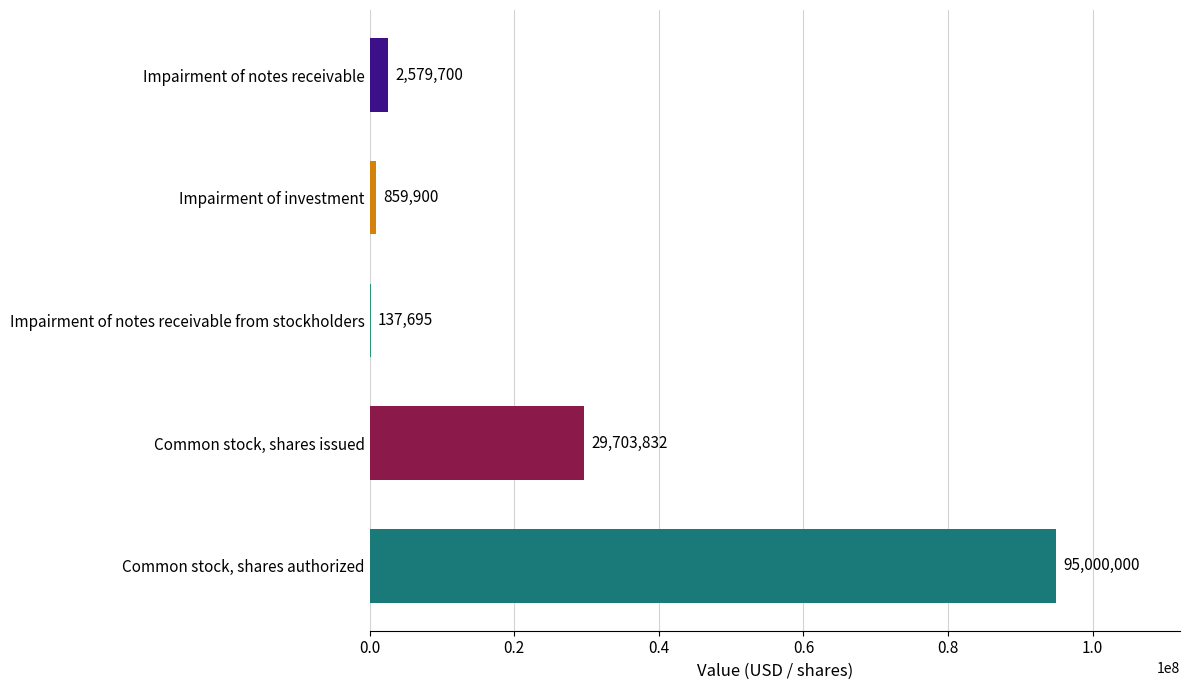

What is the approximate value at Impairment of notes receivable, to the nearest 10?

2579700